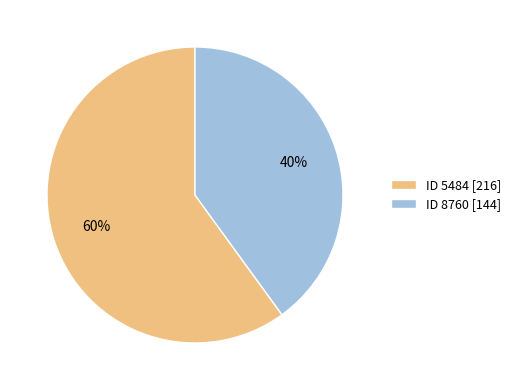

How many slices are in this pie chart?

2